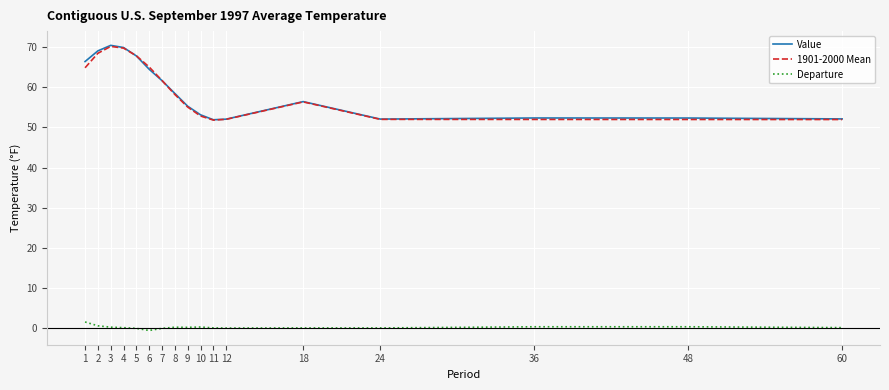

Is it true that Departure equals 0.2 at 9?

True